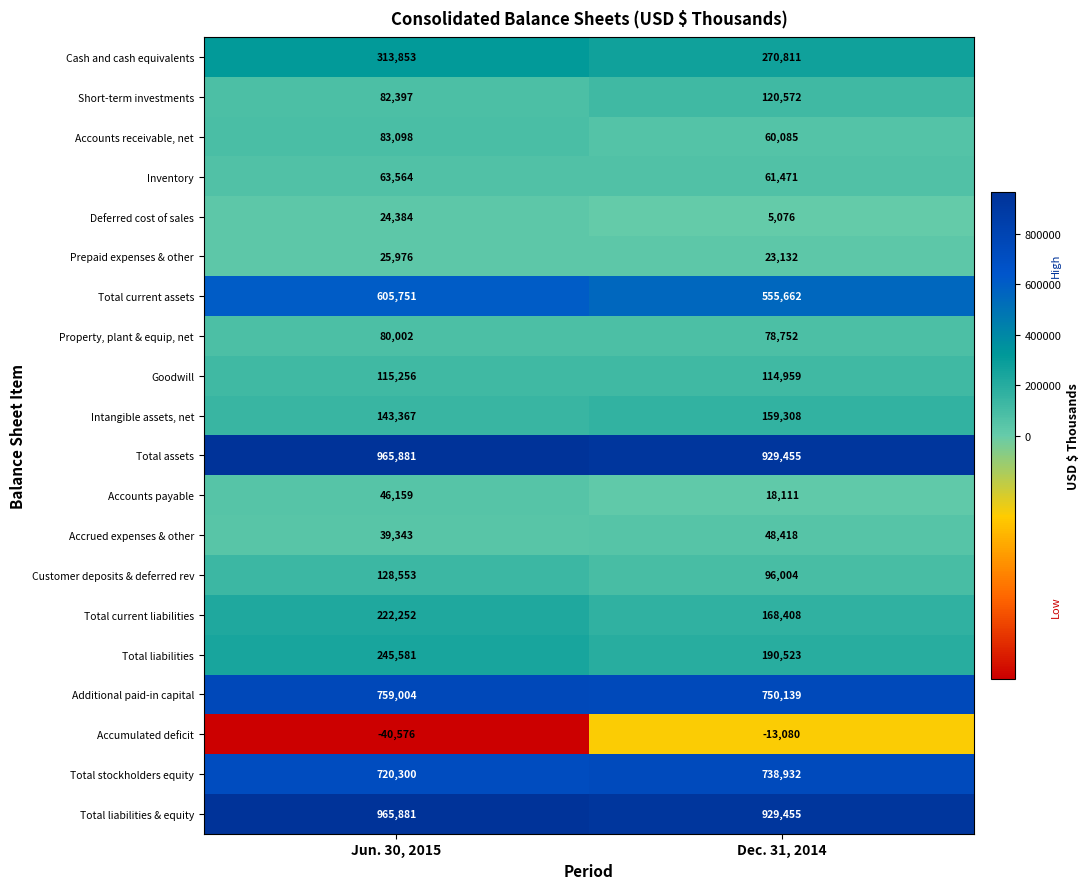

Is it true that Accumulated deficit equals -58691 at Jun. 30, 2015?

False